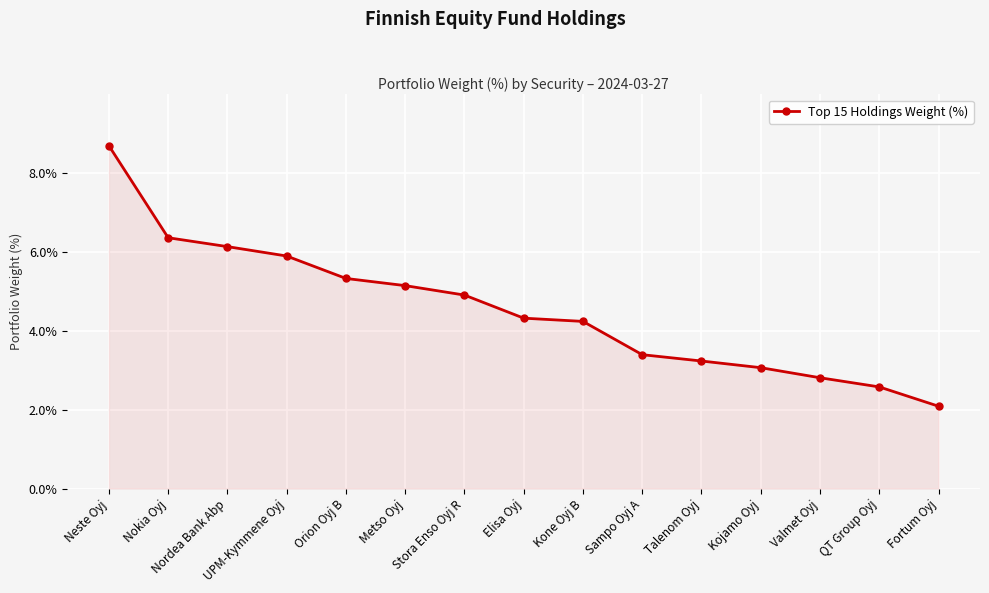

List the labels in order of value, largest first.

Neste Oyj, Nokia Oyj, Nordea Bank Abp, UPM-Kymmene Oyj, Orion Oyj B, Metso Oyj, Stora Enso Oyj R, Elisa Oyj, Kone Oyj B, Sampo Oyj A, Talenom Oyj, Kojamo Oyj, Valmet Oyj, QT Group Oyj, Fortum Oyj